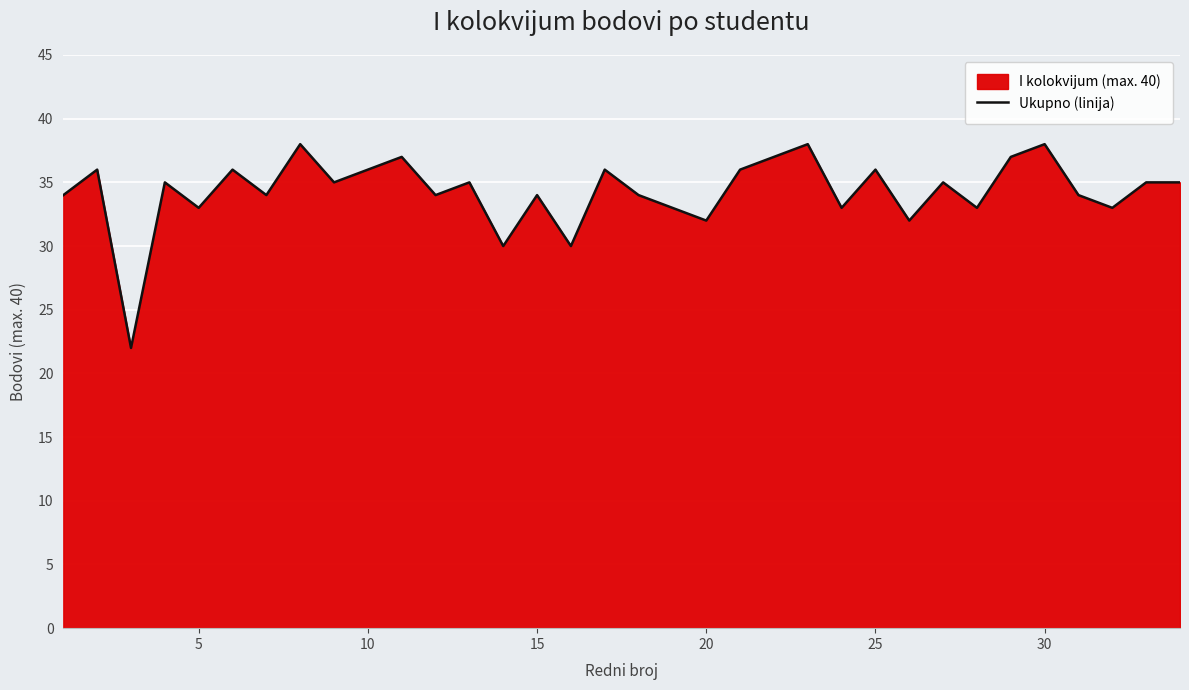

Reading left to right, extract all data points from this chart.

34	36	22	35	33	36	34	38	35	36	37	34	35	30	34	30	36	34	33	32	36	37	38	33	36	32	35	33	37	38	34	33	35	35